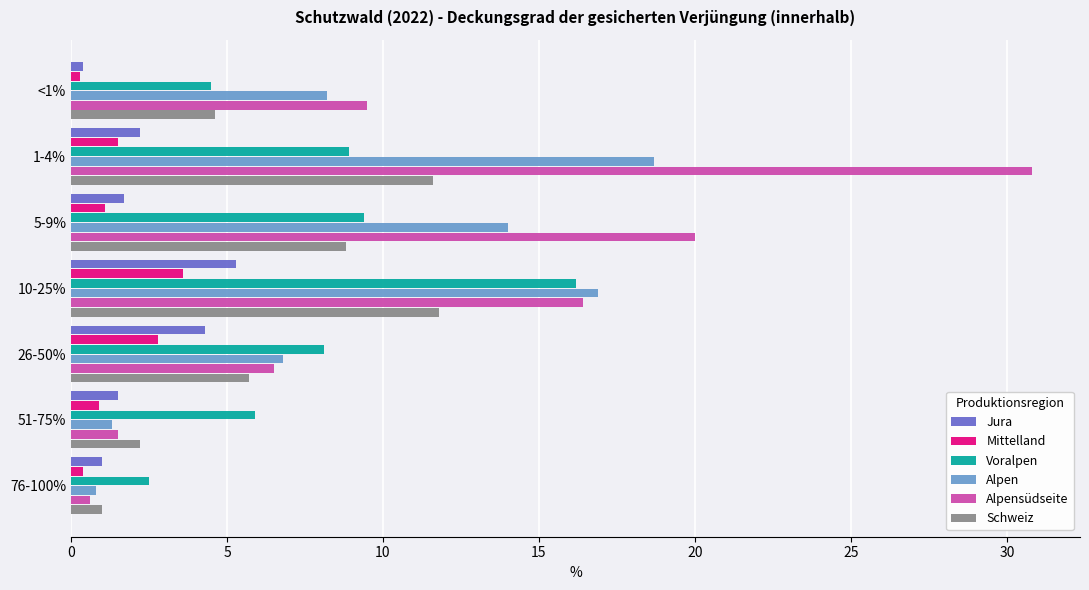

Which series has the largest range (max minus min)?

Alpensüdseite